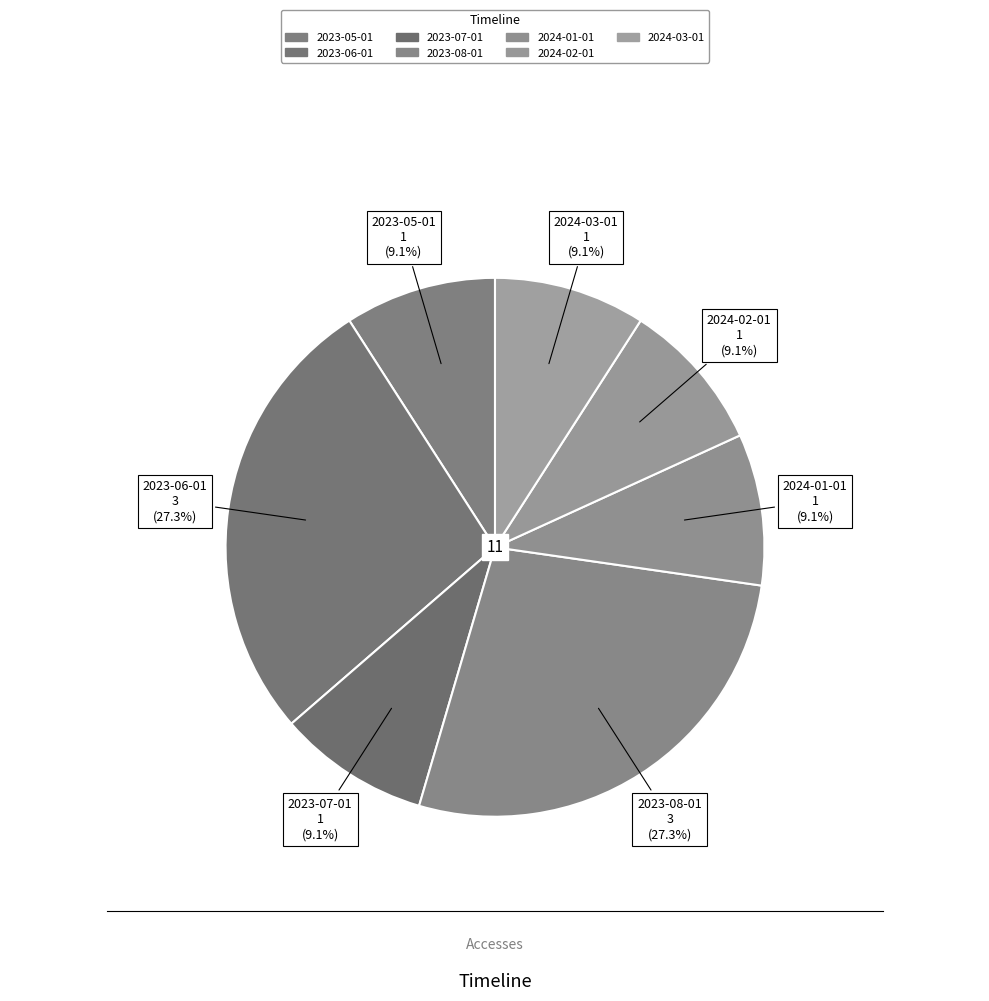

Is 2023-07-01 the majority of the pie?

No